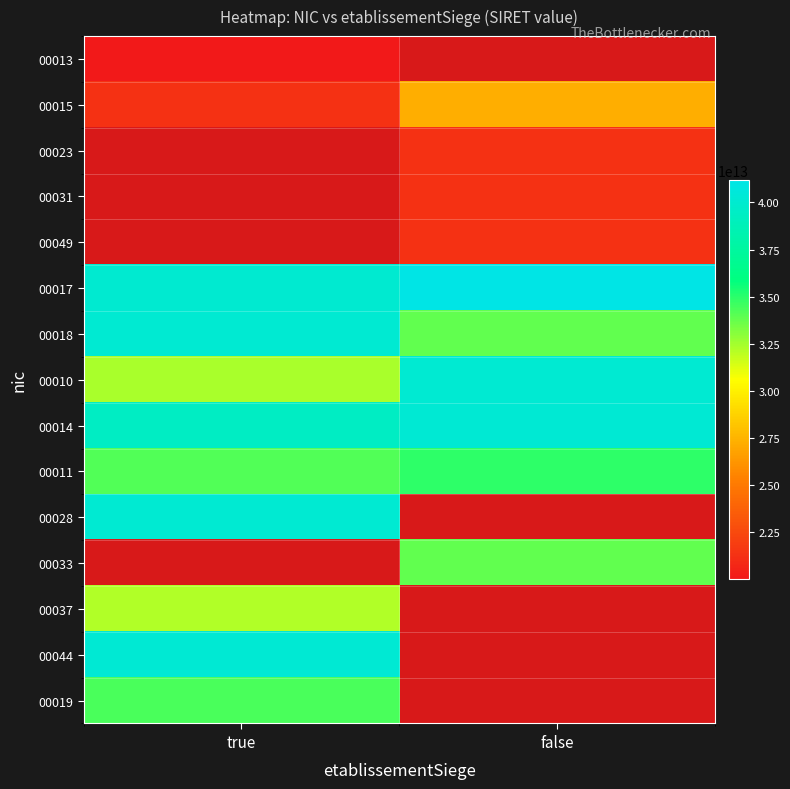

What is the average value of the 00017 series?

40632015600017.0